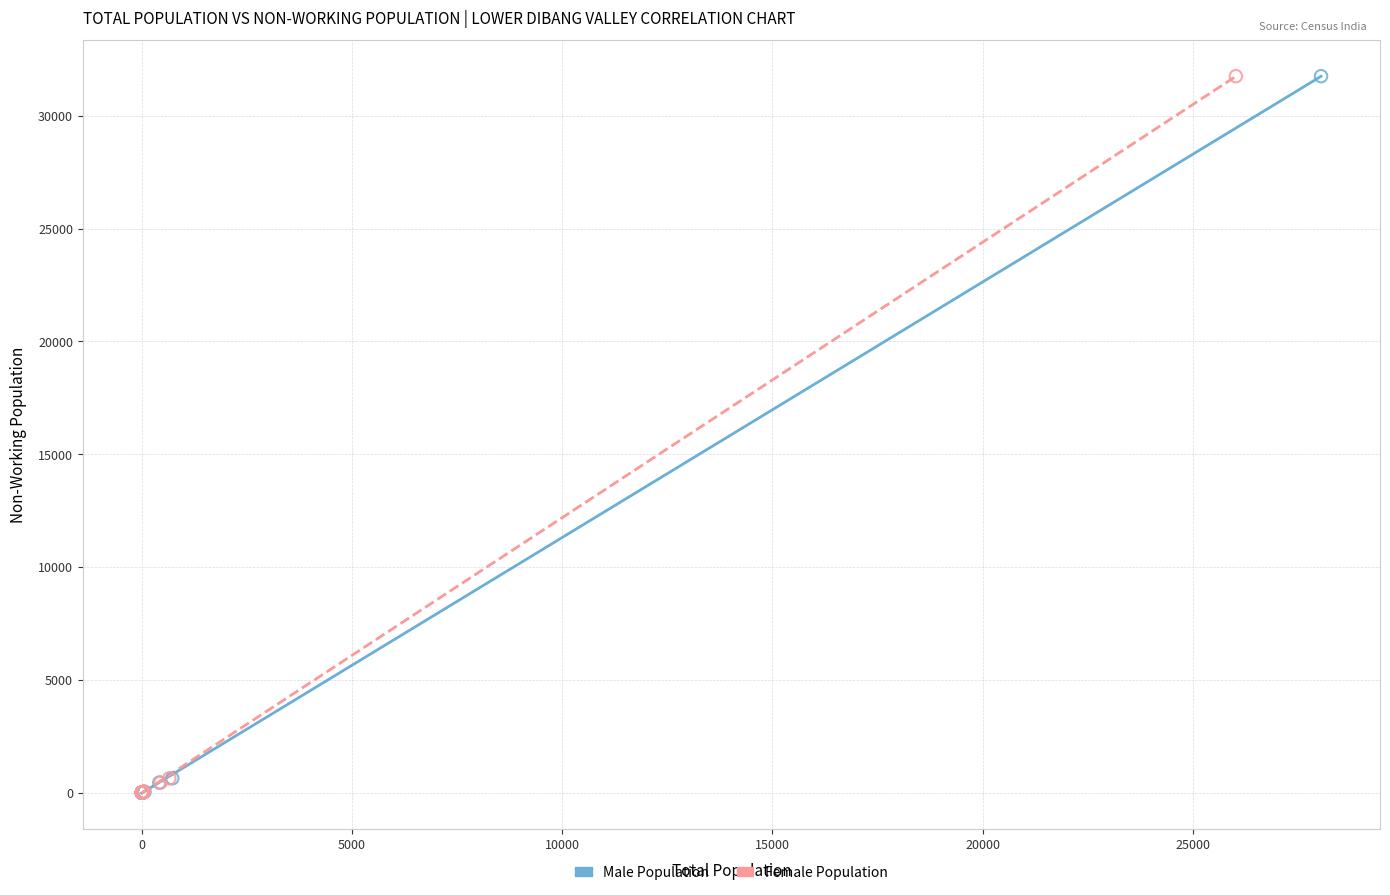

What are all the series names shown in the legend?

Male Population, Female Population